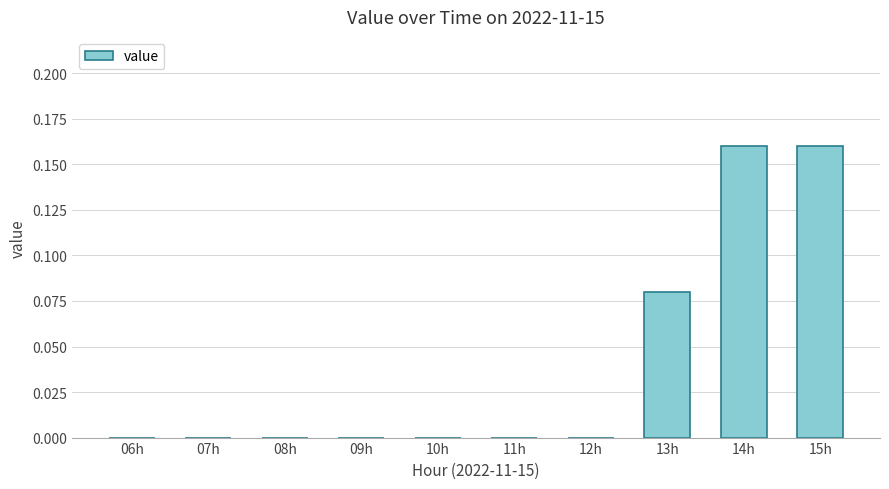

Which has a higher value, 13h or 07h?

13h